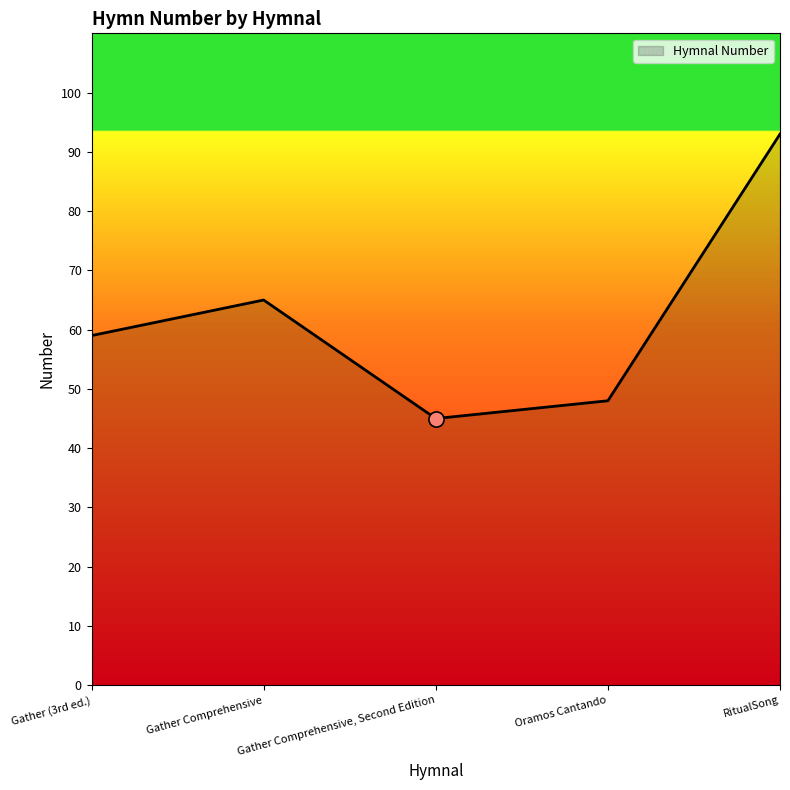

What is the change in value from Gather (3rd ed.) to Oramos Cantando?

-11